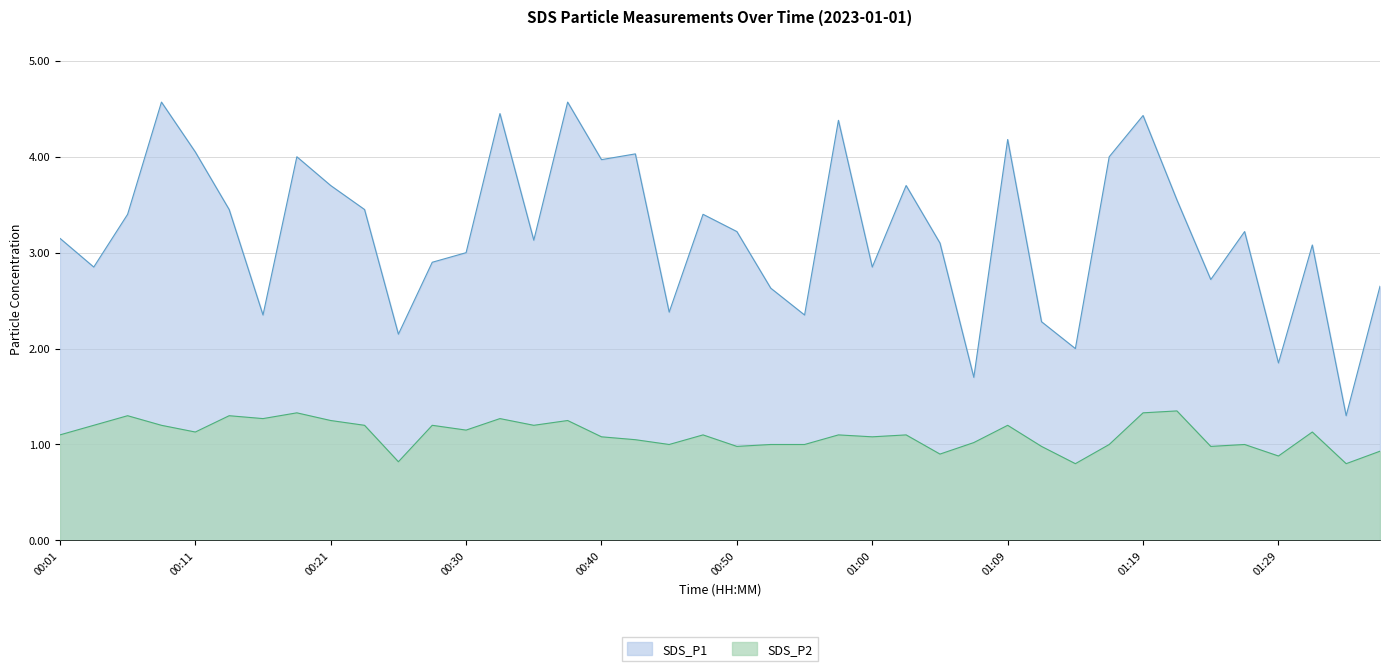

At which label is SDS_P2 closest to 1?

00:45